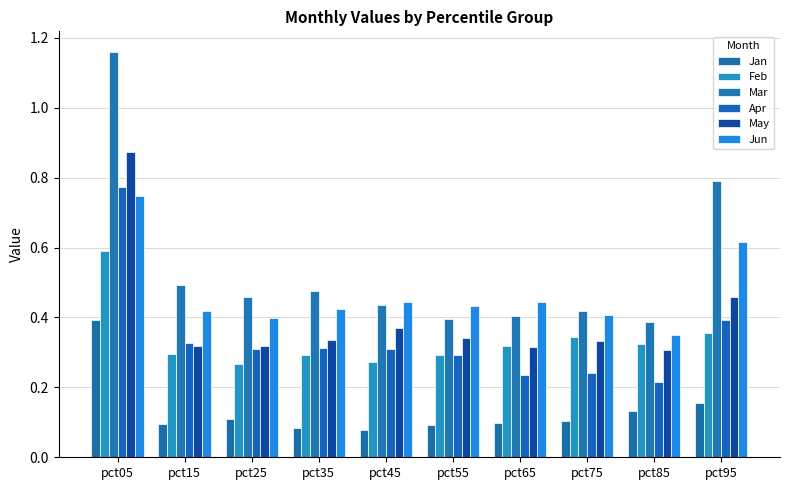

True or false: Jun has a value of 0.6 at pct95.

True